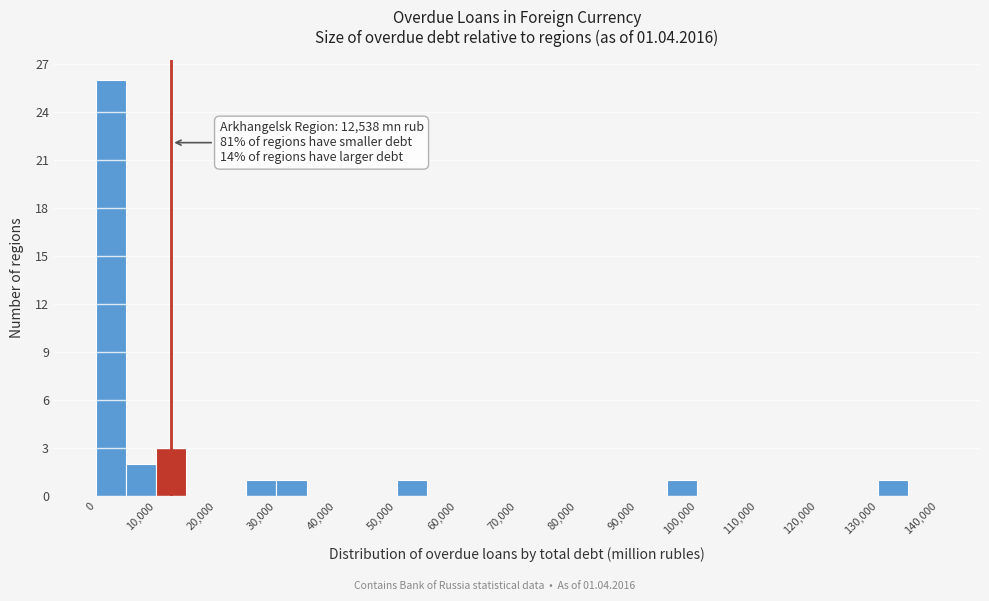

Which range on the x-axis has the tallest bar?

0 to 5000